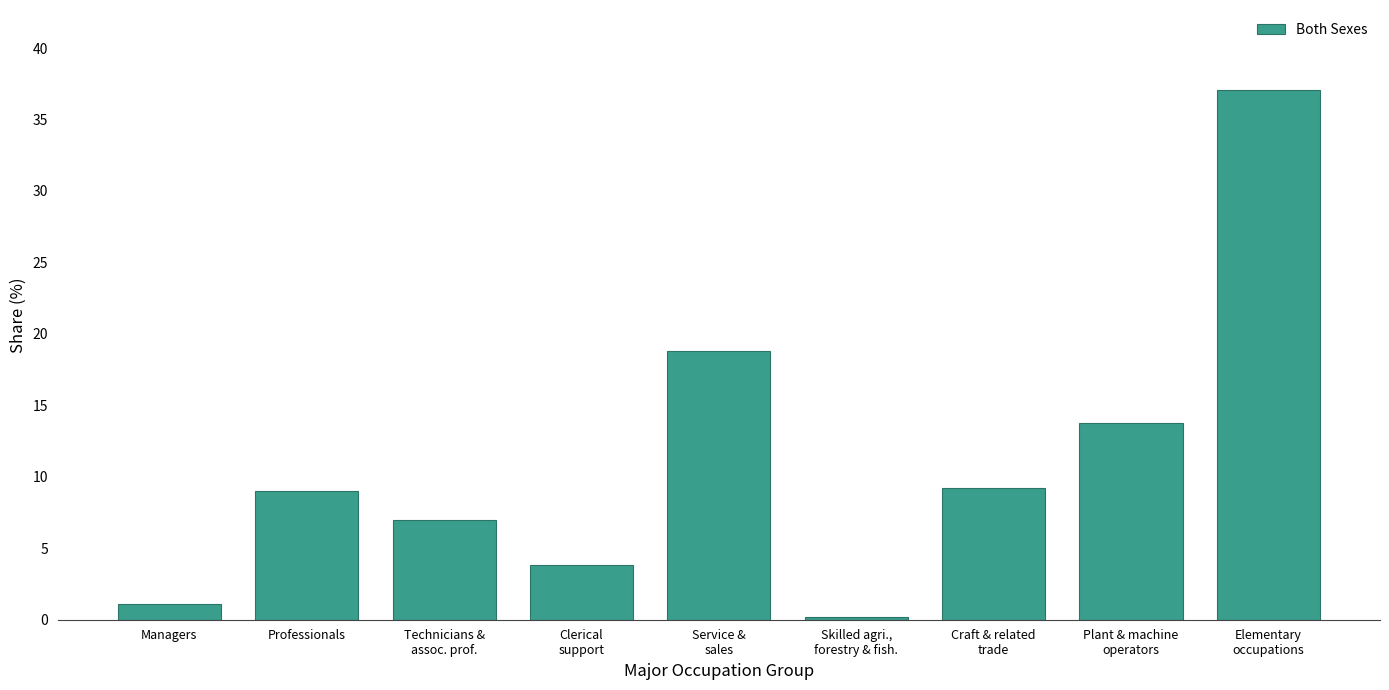

Reading right to left, transcribe all the data shown in this chart.

37.1	13.8	9.2	0.2	18.8	3.8	7.0	9.0	1.1